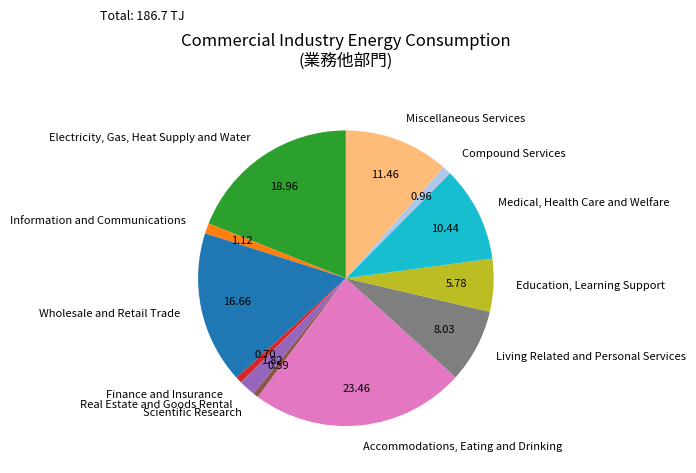

Which has a higher value, Accommodations, Eating and Drinking or Medical, Health Care and Welfare?

Accommodations, Eating and Drinking